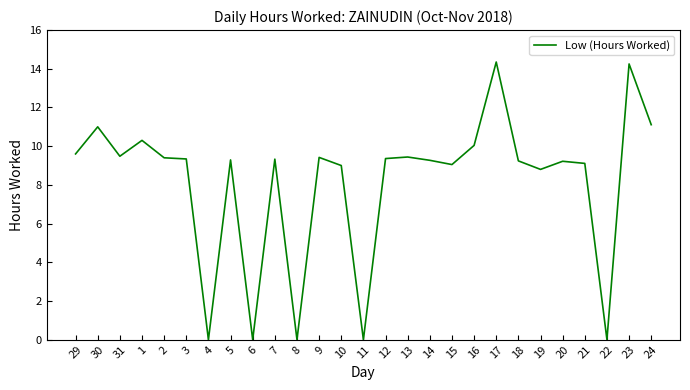

Between 21 and 16, which is larger?

16